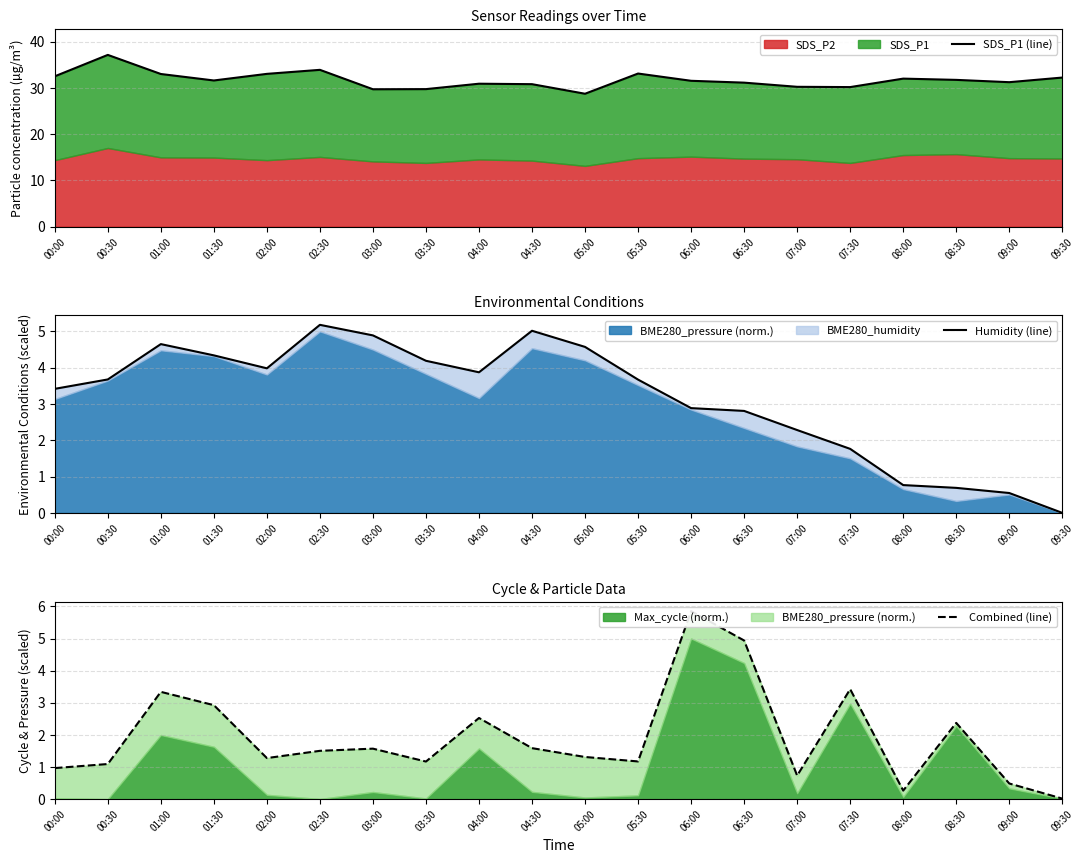

Reading left to right, transcribe all the data shown in this chart.

SDS_P1 (line): 32.5	37.1	33.0	31.6	33.0	33.9	29.7	29.7	30.9	30.8	28.7	33.1	31.5	31.1	30.2	30.2	32.0	31.7	31.2	32.2
Humidity (line): 3.4	3.7	4.6	4.3	4.0	5.2	4.9	4.2	3.9	5.0	4.6	3.7	2.9	2.8	2.3	1.8	0.8	0.7	0.5	0.0
Combined (line): 1.0	1.1	3.3	2.9	1.3	1.5	1.6	1.2	2.5	1.6	1.3	1.2	5.9	4.9	0.7	3.4	0.3	2.4	0.5	0.0